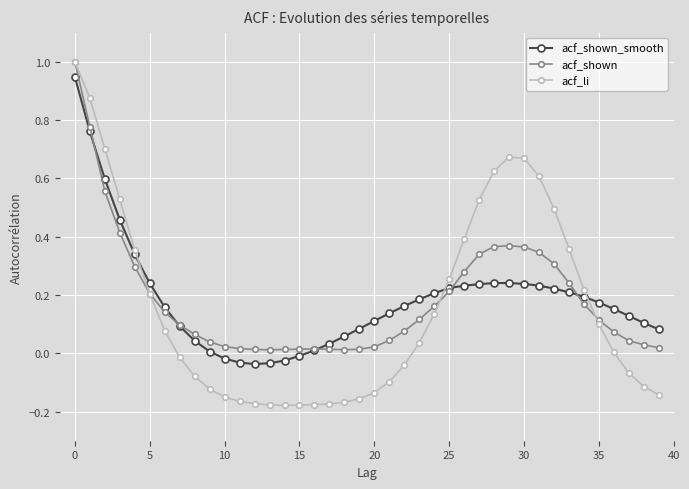

What are all the series names shown in the legend?

acf_shown_smooth, acf_shown, acf_li